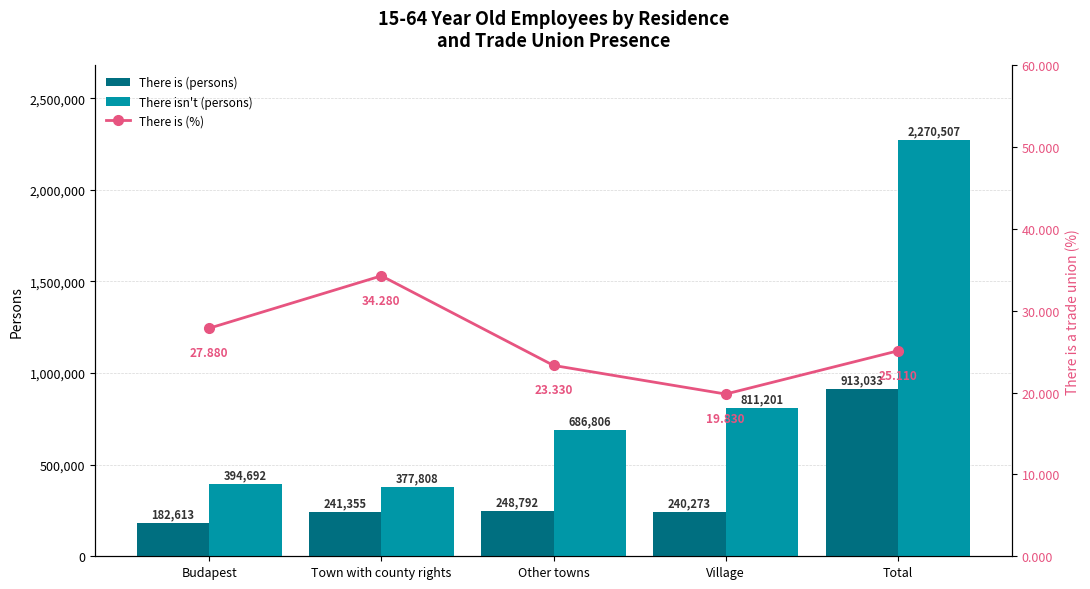

The There is (%) series shows 21.0 at Town with county rights. True or false?

False